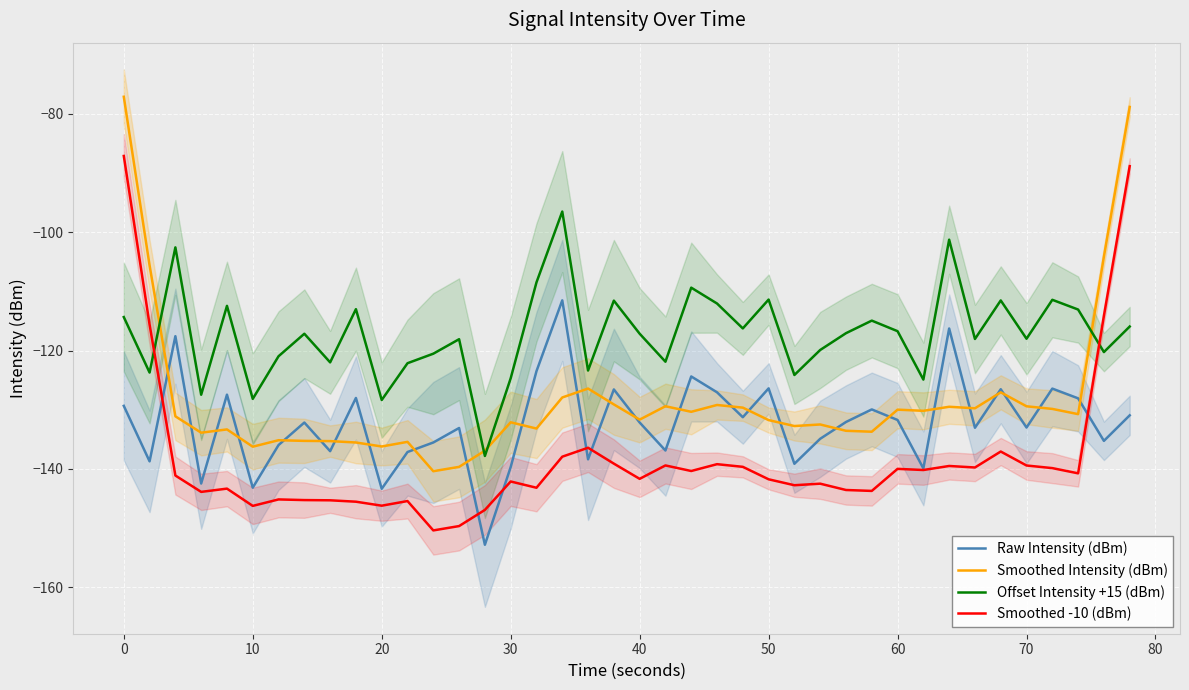

How many lines are shown in the chart?

4